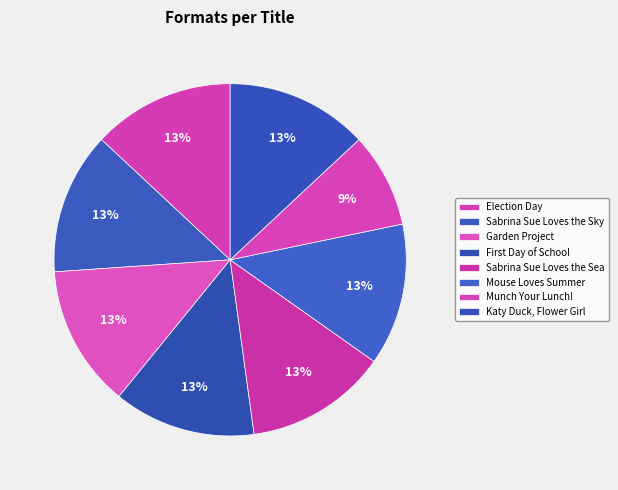

To the nearest percent, what percentage of the pie is Sabrina Sue Loves the Sky?

13%